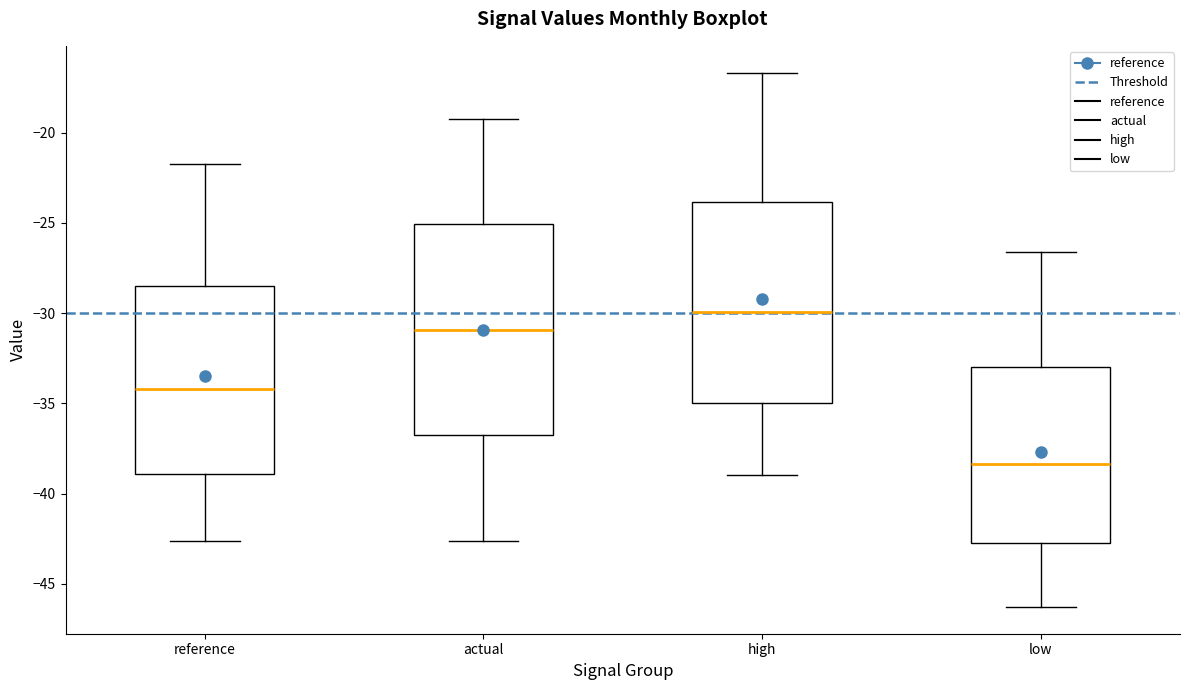

Reading left to right, read every box against the y-axis: the position of its median line, the range the box covers, and the ends of its whiskers. The values are not printed on the chart, so give them approximately, as read against the axis.

reference: median -34.0, box -39.0 to -28.5, whiskers -42.5 to -21.5
actual: median -31.0, box -37.0 to -25.0, whiskers -42.5 to -19.0
high: median -30.0, box -35.0 to -24.0, whiskers -39.0 to -16.5
low: median -38.5, box -43.0 to -33.0, whiskers -46.5 to -26.5